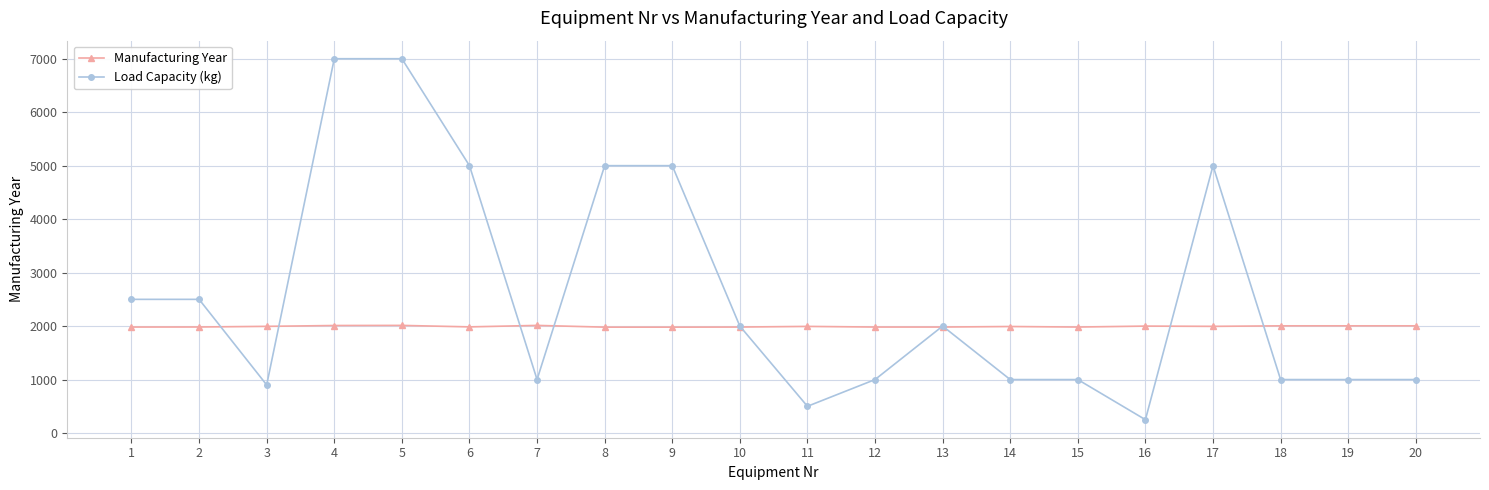

What is the average value of the Manufacturing Year series?

1993